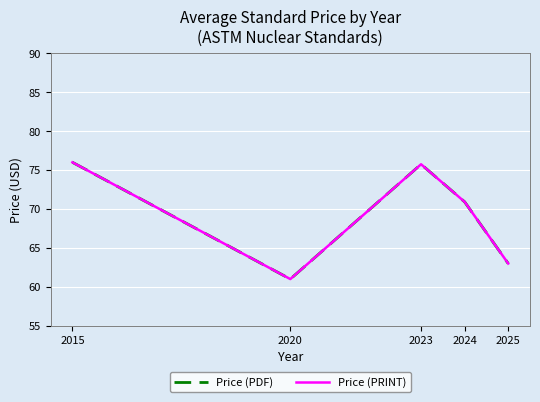

What is the maximum value shown in the chart?

76.0